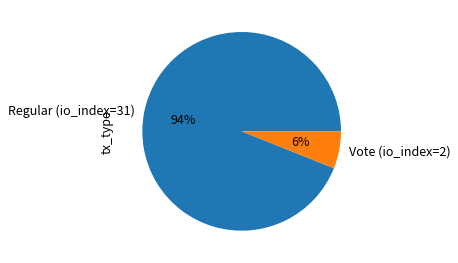

What is the majority slice?

Regular (io_index=31)